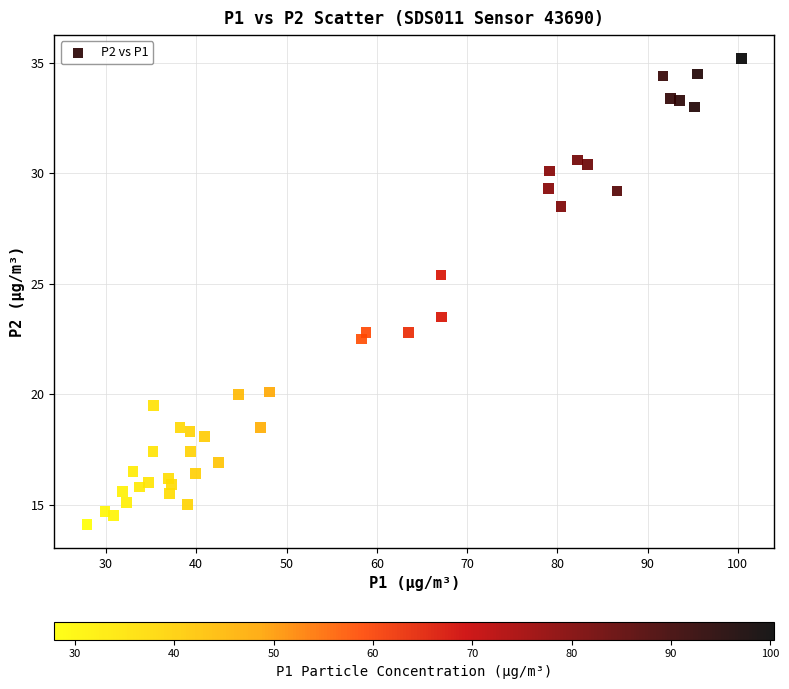

What is the range of Y values (max minus min)?

21.1